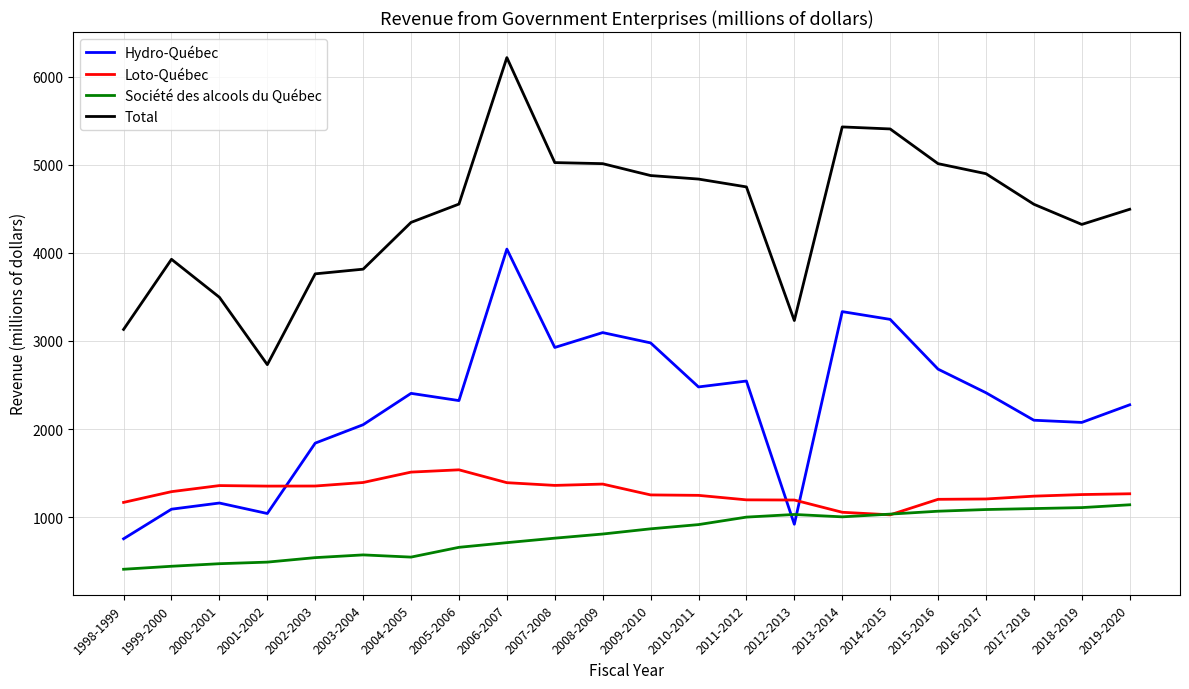

At which category is the sum across all series the highest?

2006-2007